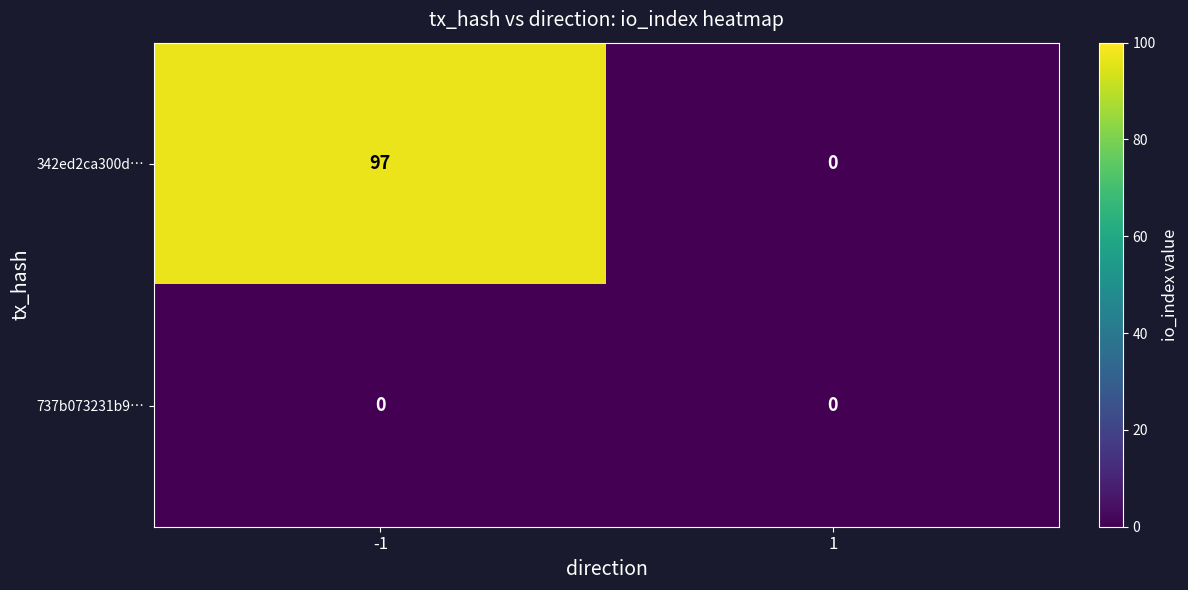

How many data points does each series have?

2